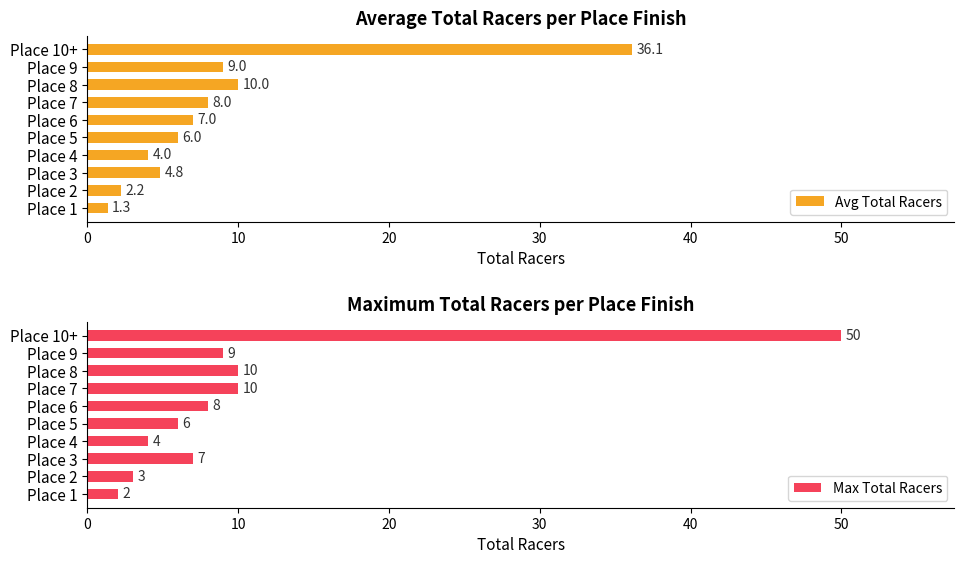

What are all the series names shown in the legend?

Avg Total Racers, Max Total Racers